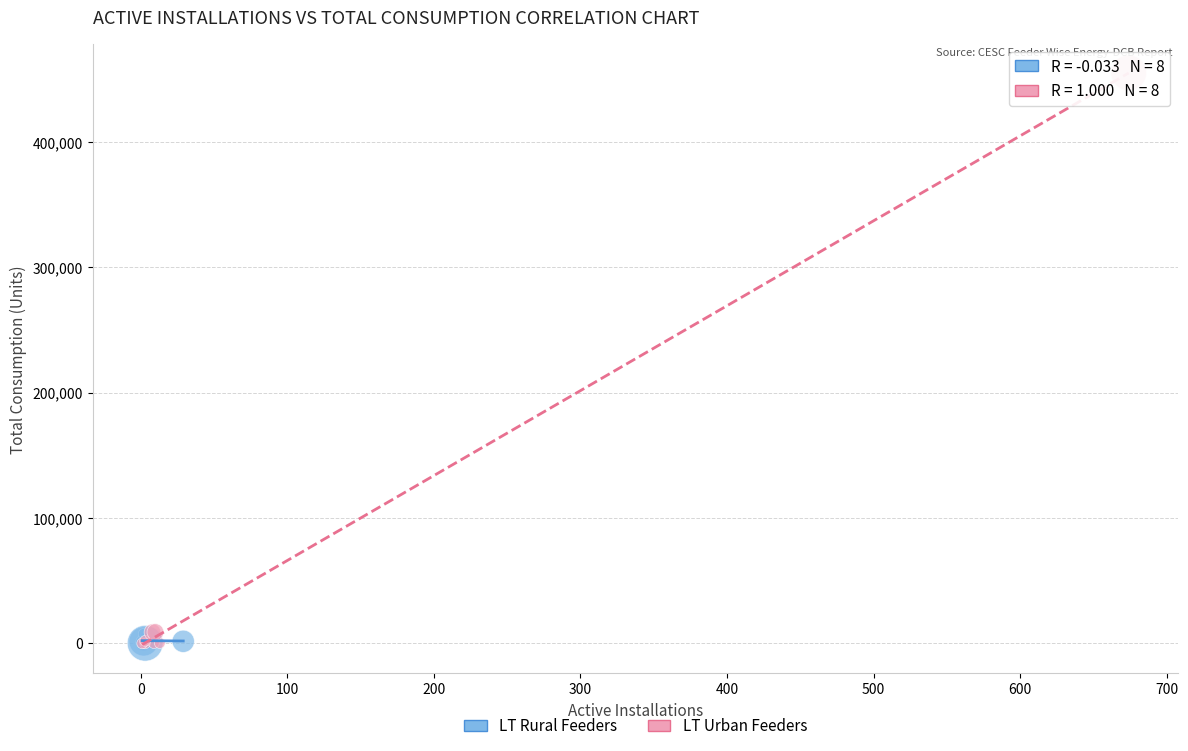

Which series reaches the maximum Y coordinate?

LT Urban Feeders